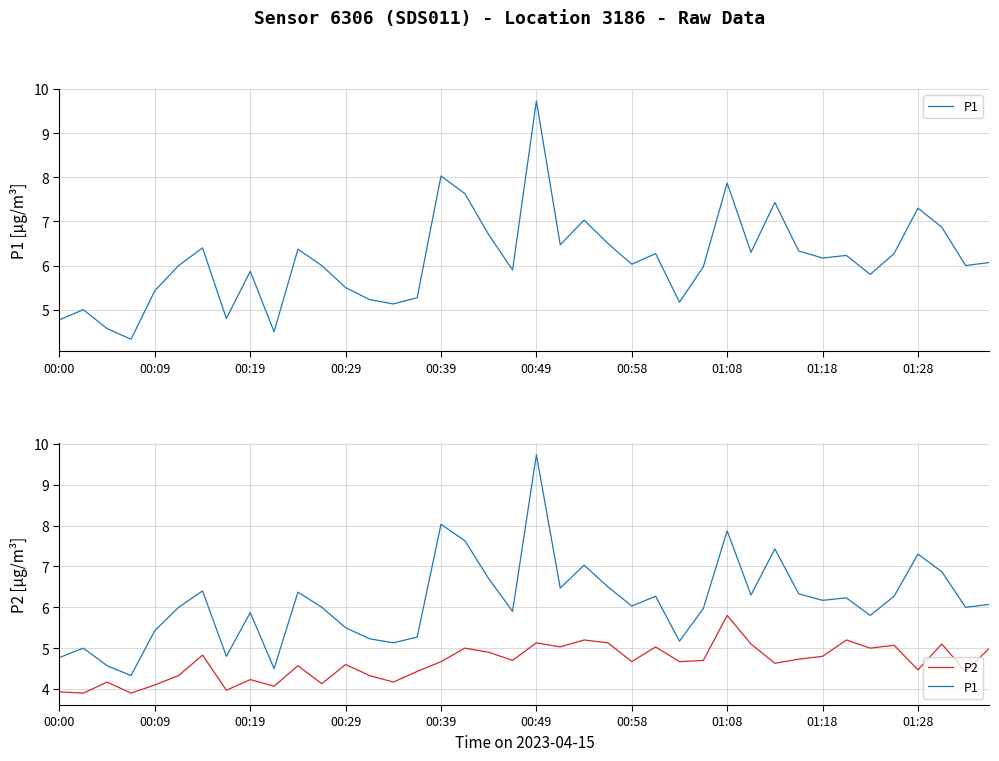

True or false: P1 and P2 cross at least once.

False